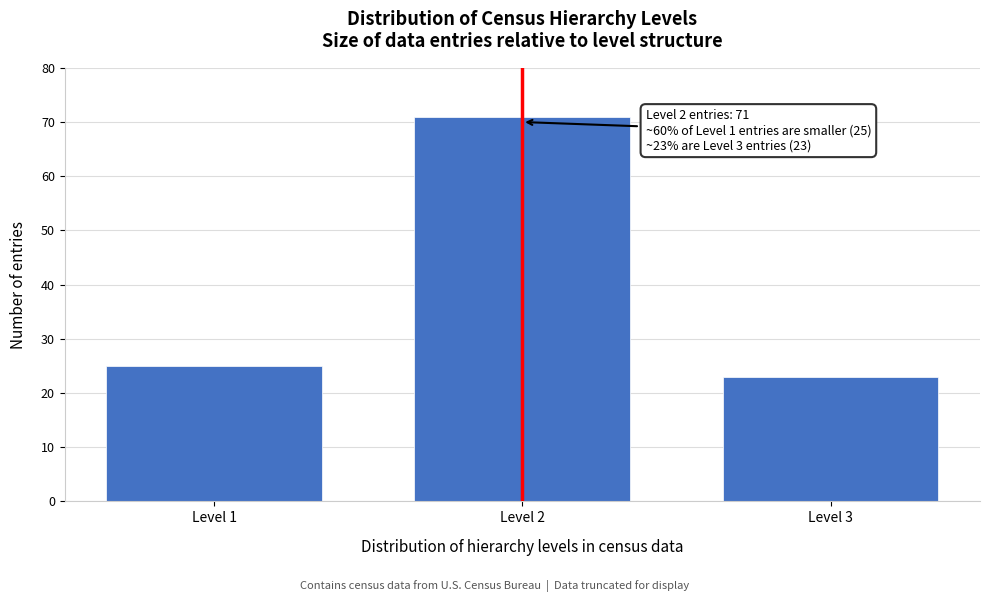

Reading right to left, transcribe all the data shown in this chart.

23	71	25